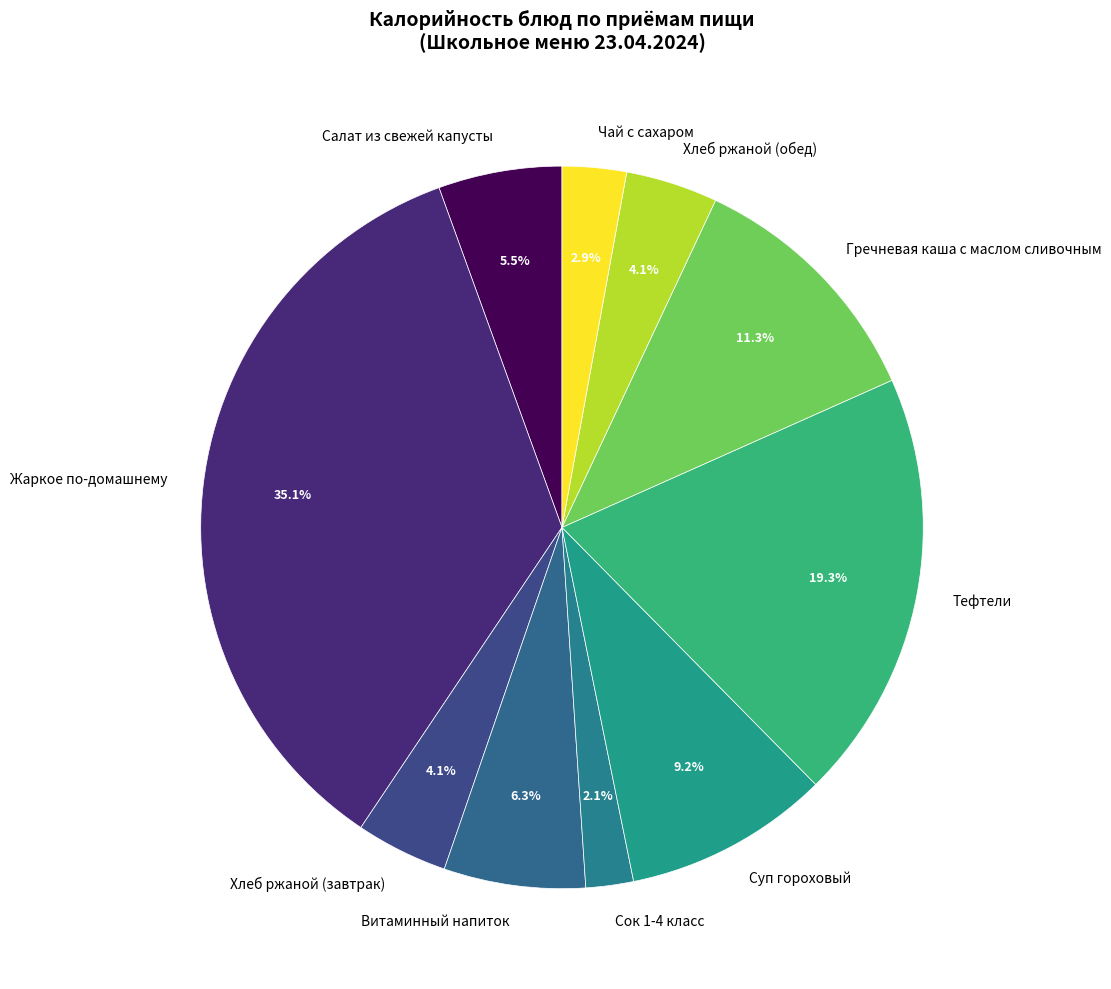

To the nearest percent, what percentage of the pie is Сок 1-4 класс?

2%